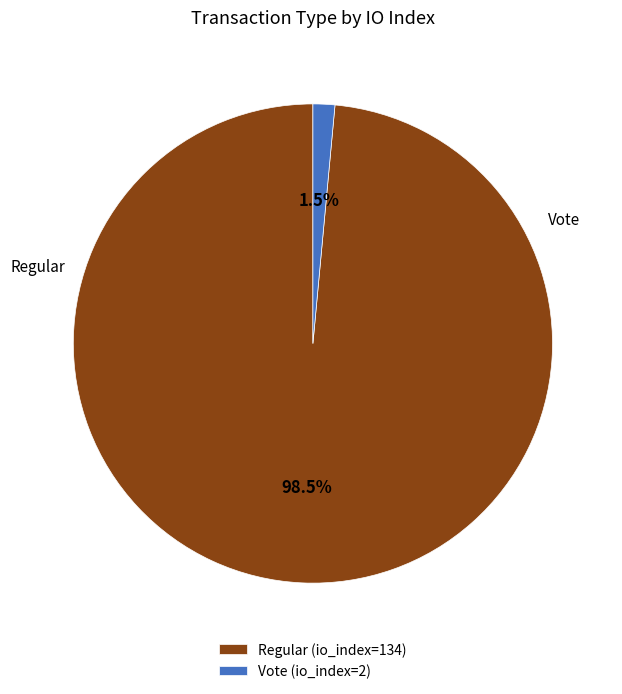

Is there a majority slice in this chart?

Yes